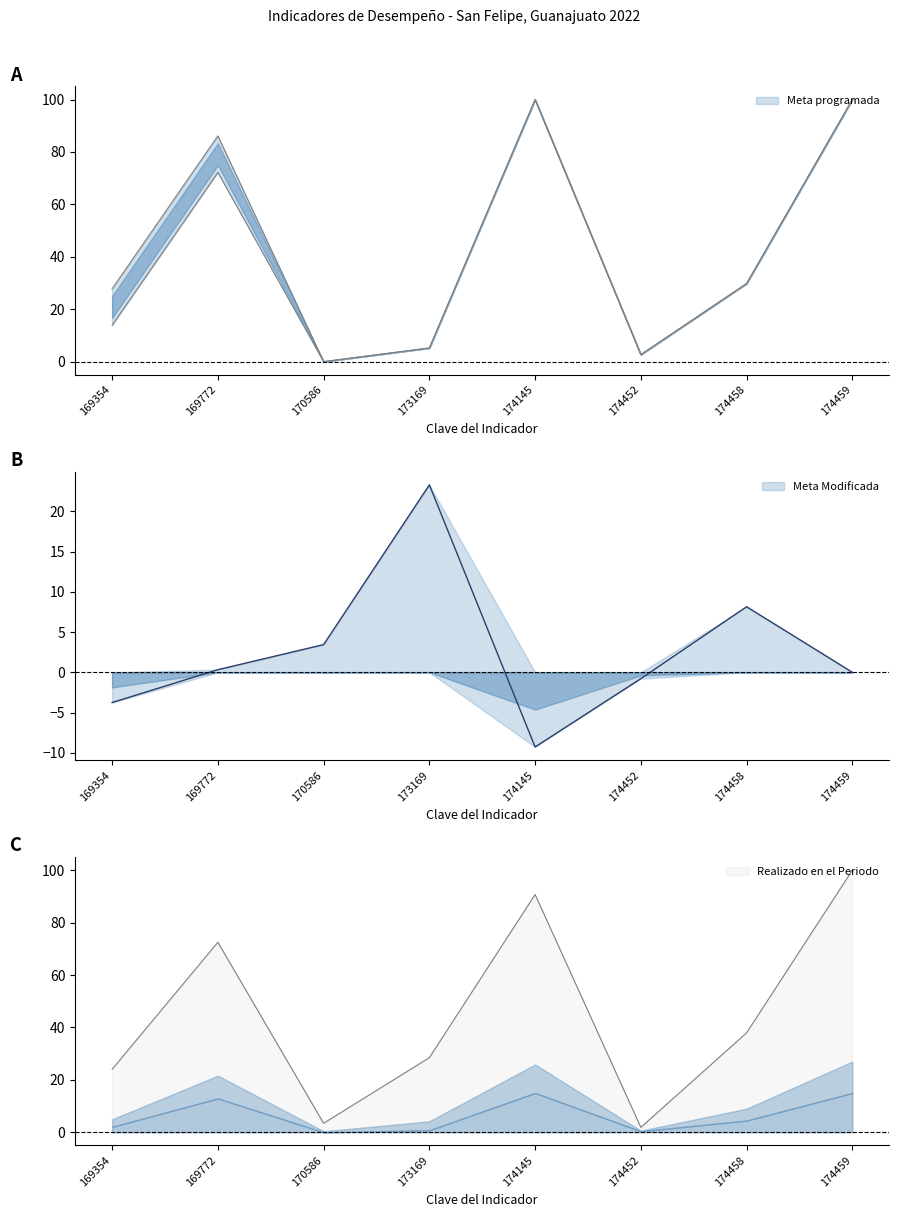

Which series changed the most between 169354 and 174452?

Meta Modificada